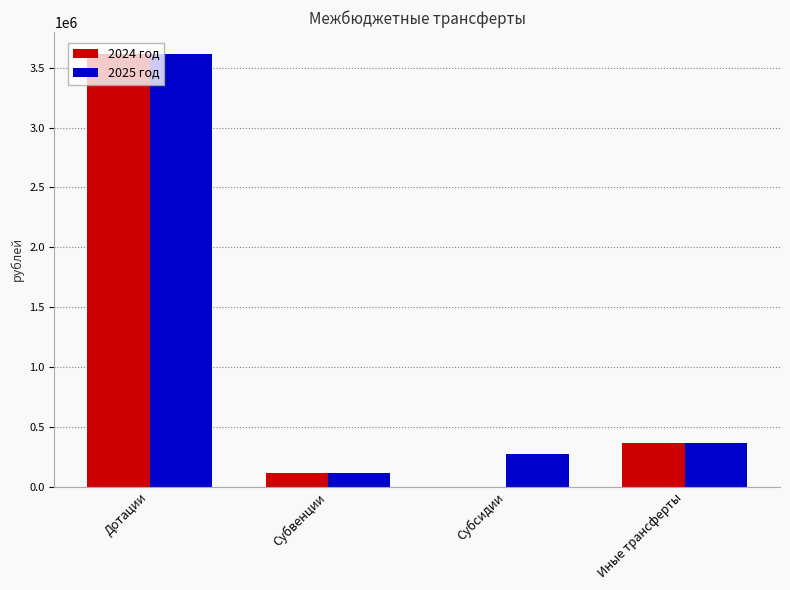

At which label does 2024 год first exceed 360000?

Дотации